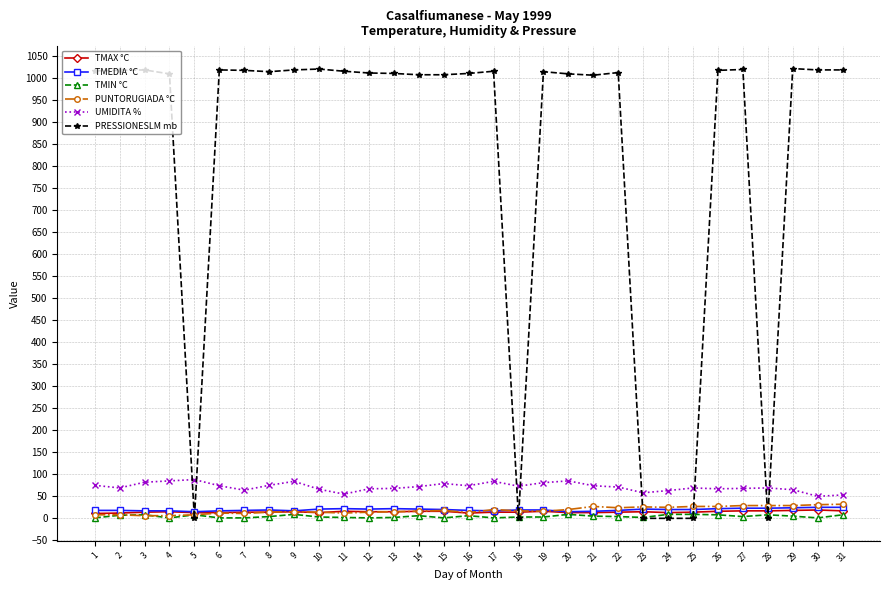

Is this an area chart (filled region under the line)?

No